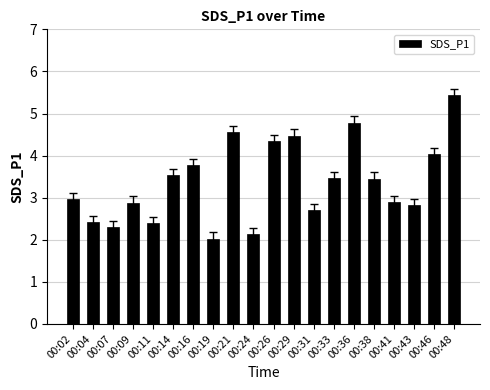

What is the value of the 4th bar from the left?

2.9